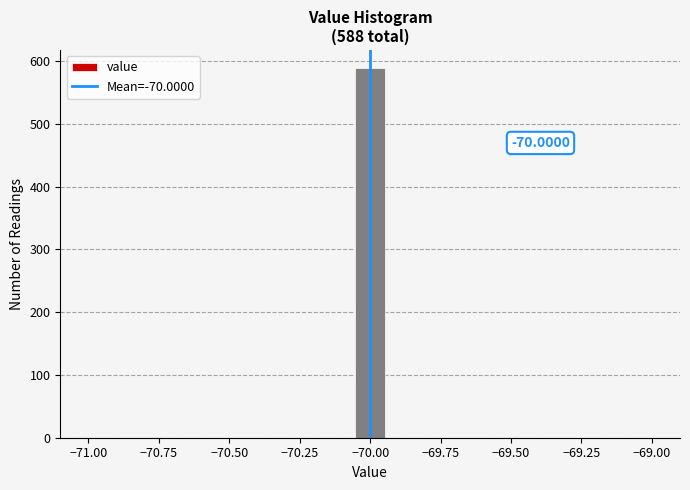

Around what value on the x-axis is the tallest bar? Give the approximate position of its centre, as read against the axis.

-70.00